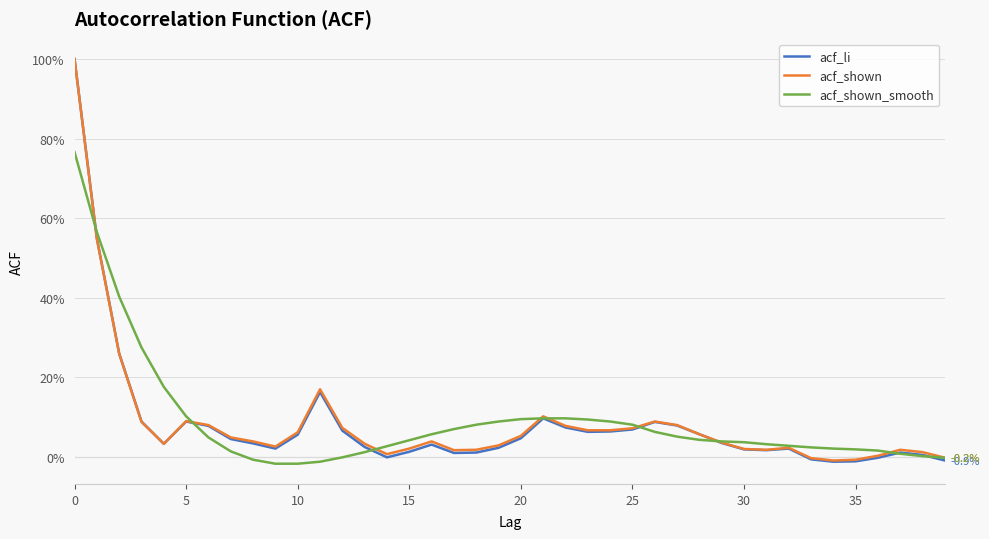

Which series has the largest total across all categories?

acf_shown_smooth